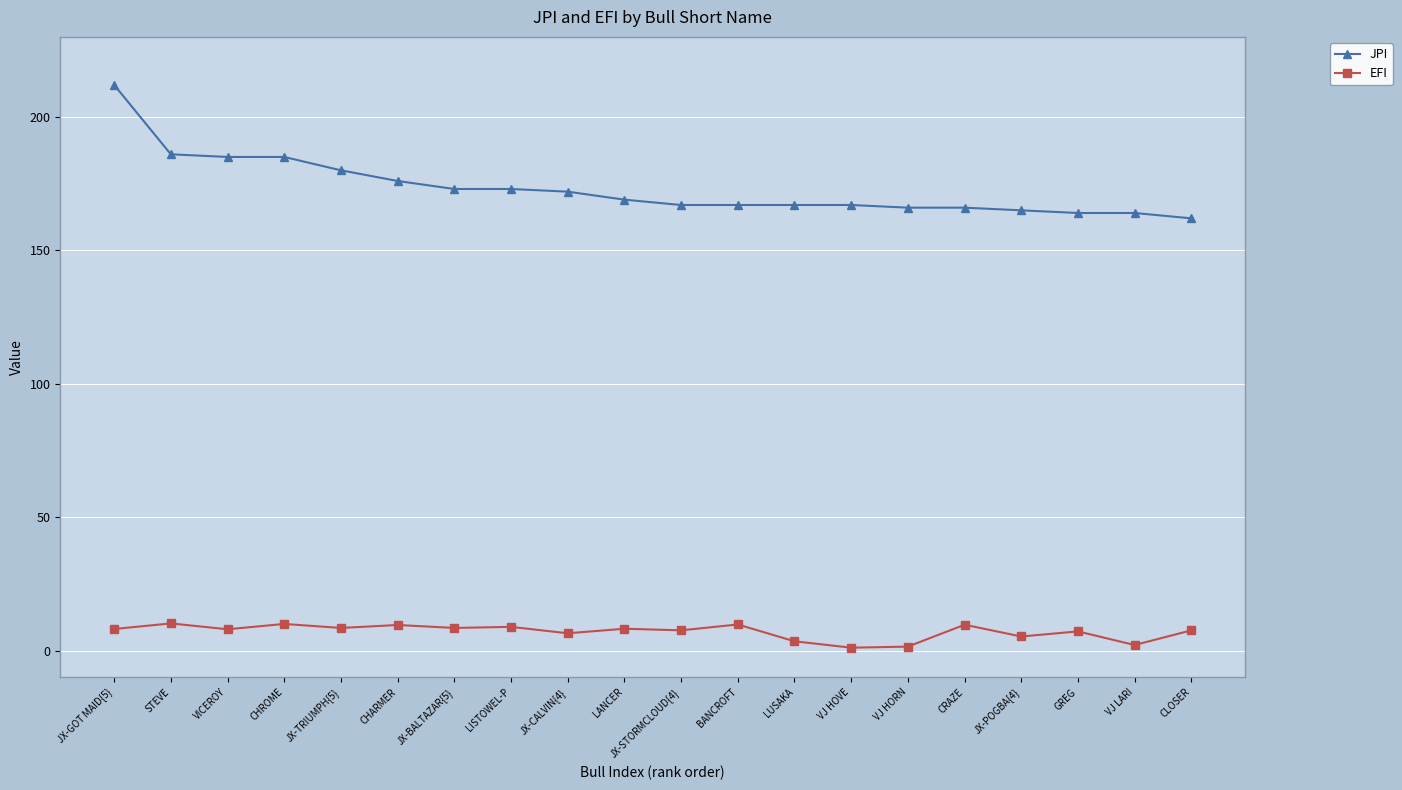

What is the difference between the JPI values at JX-STORMCLOUD{4} and JX-BALTAZAR{5}?

6.0